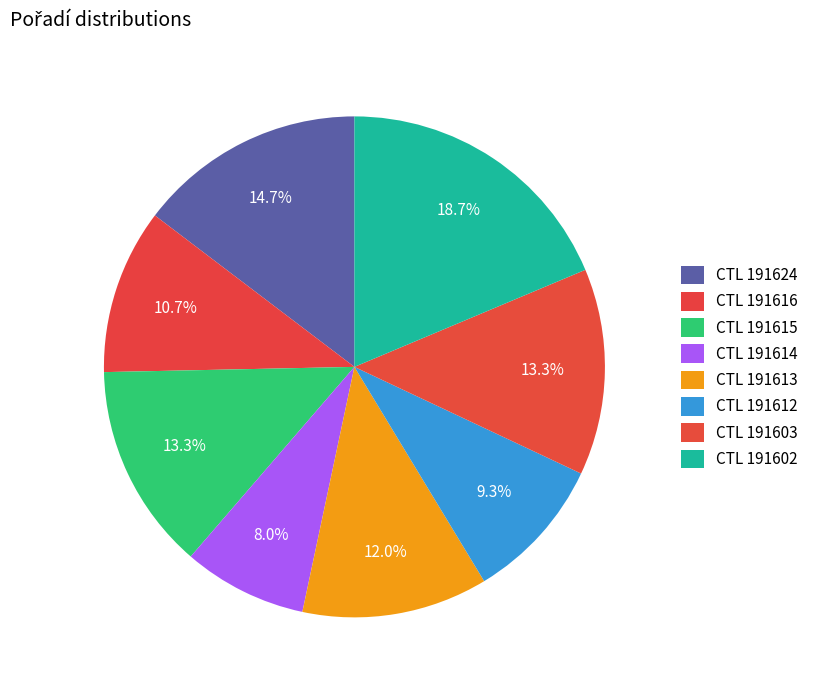

How many slices are in this pie chart?

8